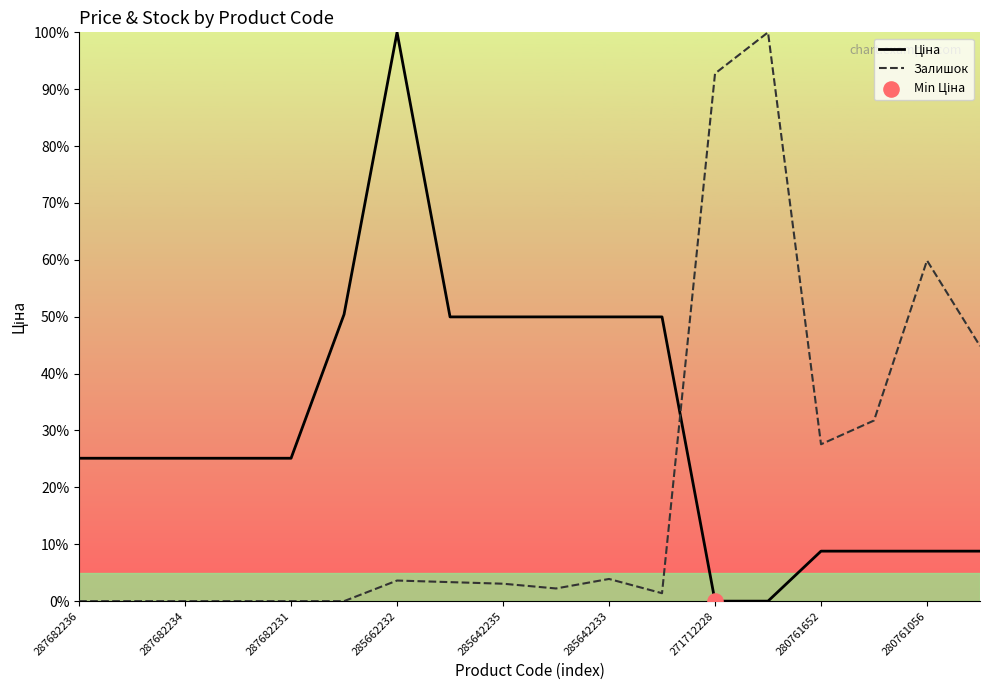

What is the total value across all series at 15?

40.5